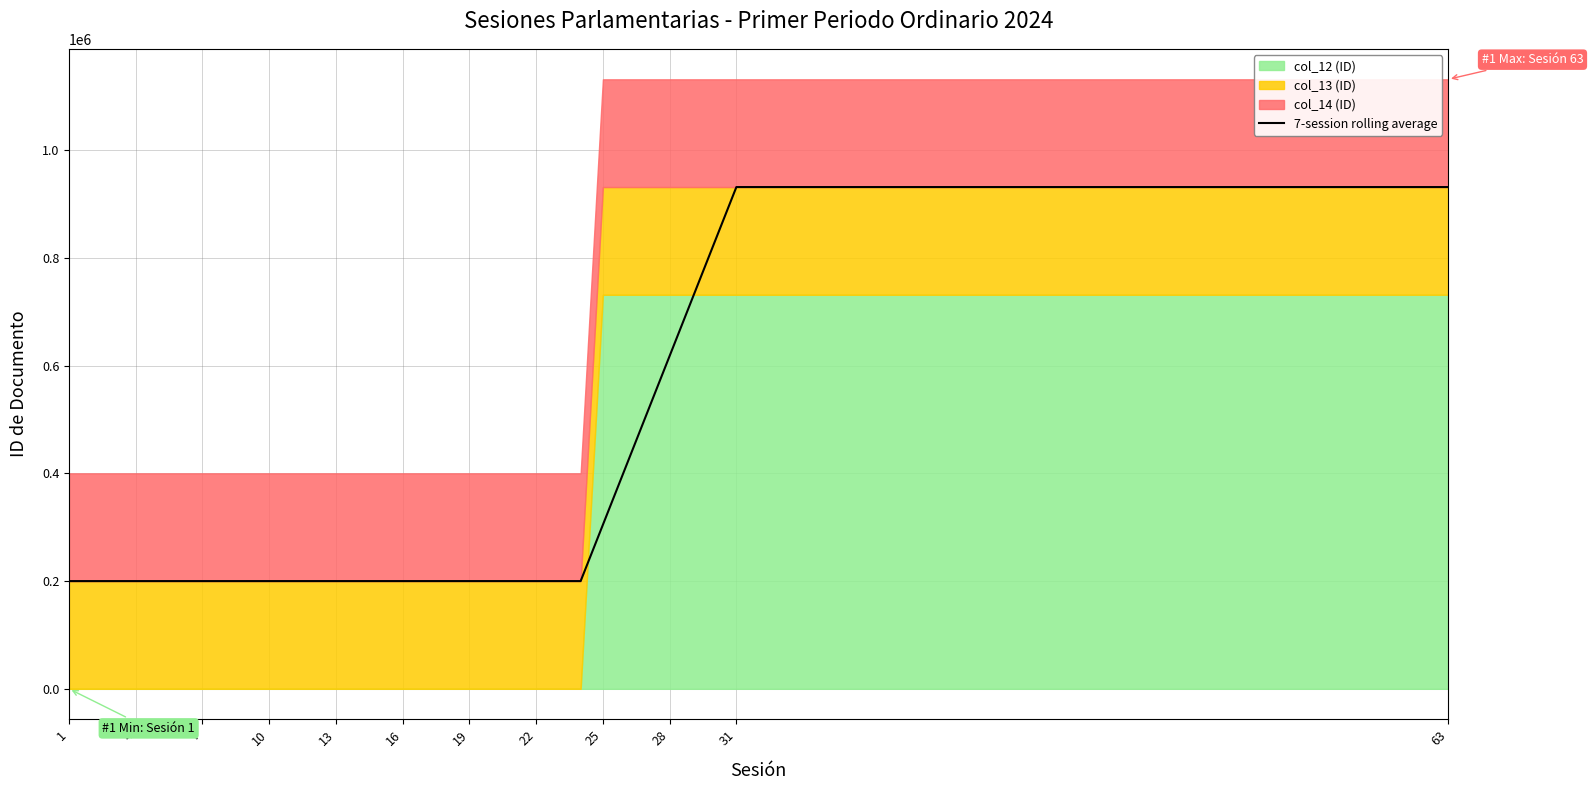

Which has a higher value, 24 or 7?

24